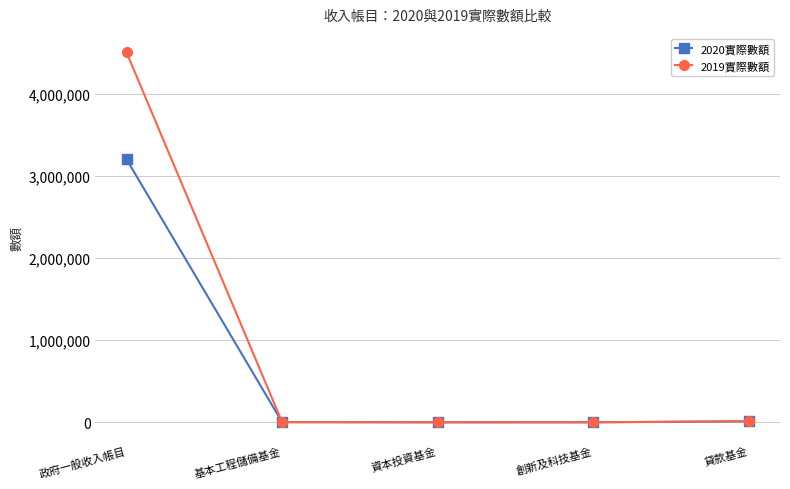

What is the total value across all series at 貸款基金?

24639